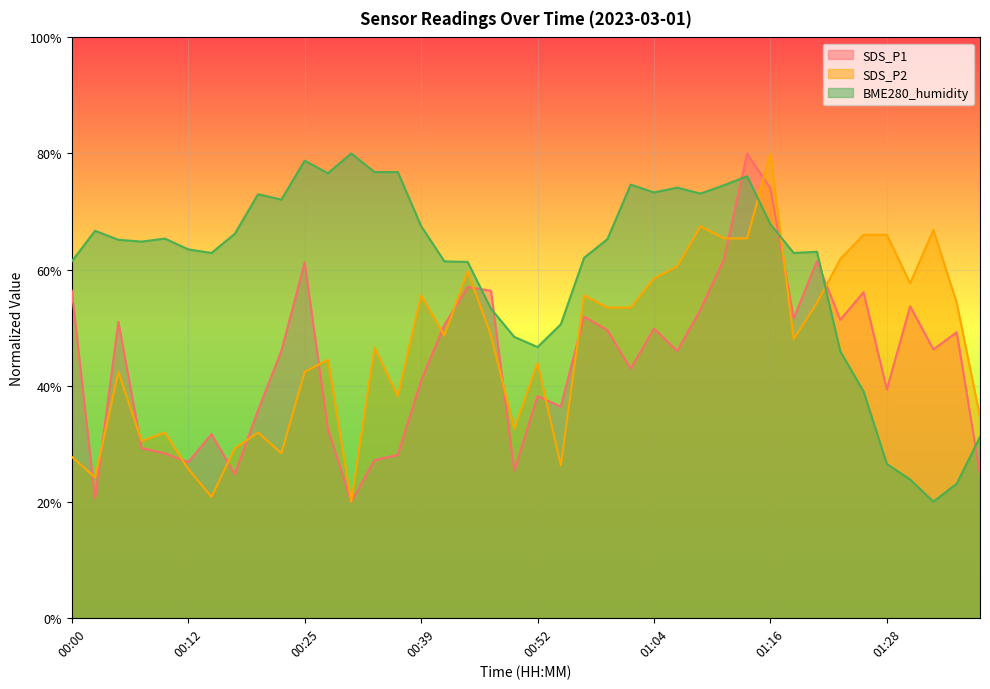

The BME280_humidity series shows 41.2 at 00:17. True or false?

False